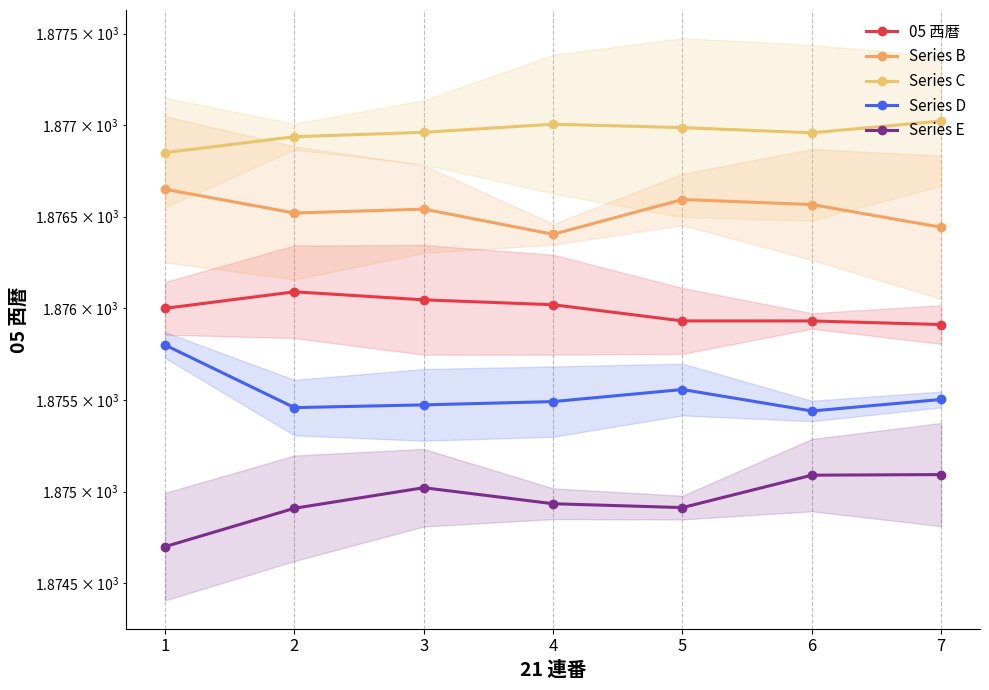

Count the number of categories in the chart.

7